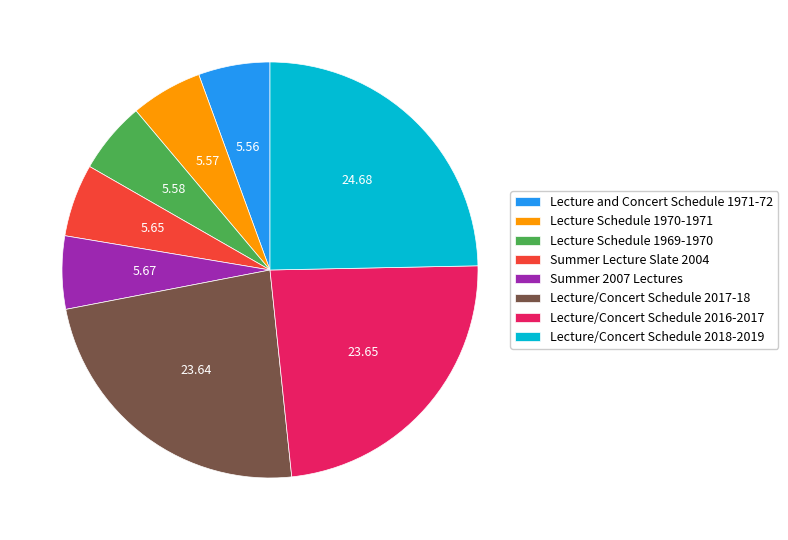

Count the number of slices in the pie.

8